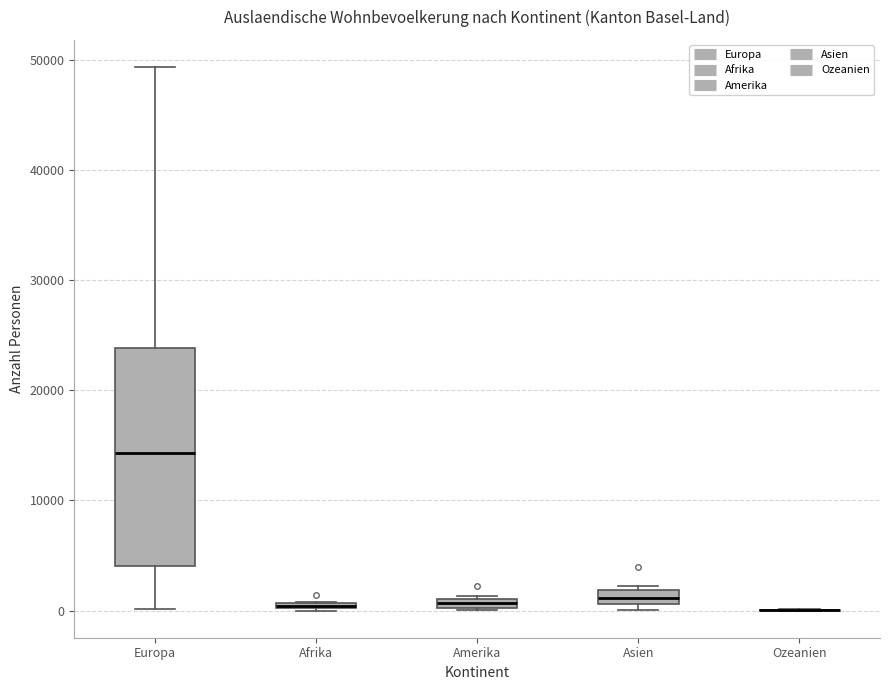

Where is the lower edge of the box for Afrika on the y-axis? The values are not printed on the chart, so give them approximately, as read against the axis.

0